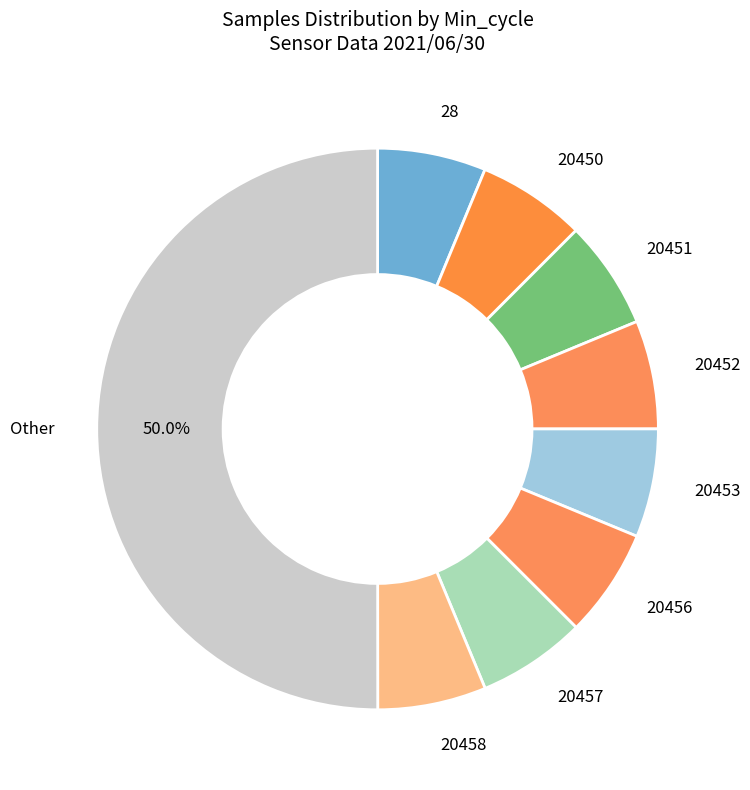

Rank the categories by value from highest to lowest.

Other, Min=20451, Min=20457, Min=20450, Min=28, Min=20453, Min=20456, Min=20452, Min=20458